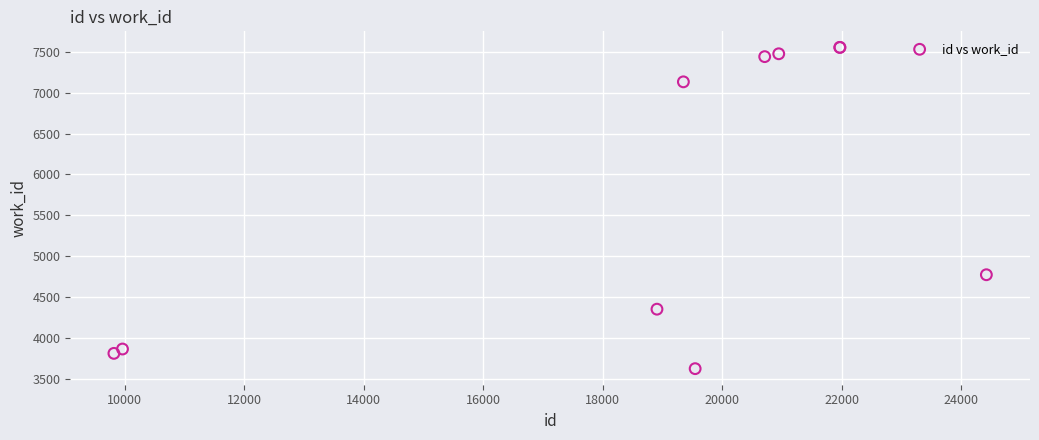

What Y value in the scatter plot is closest to 5589?

4774